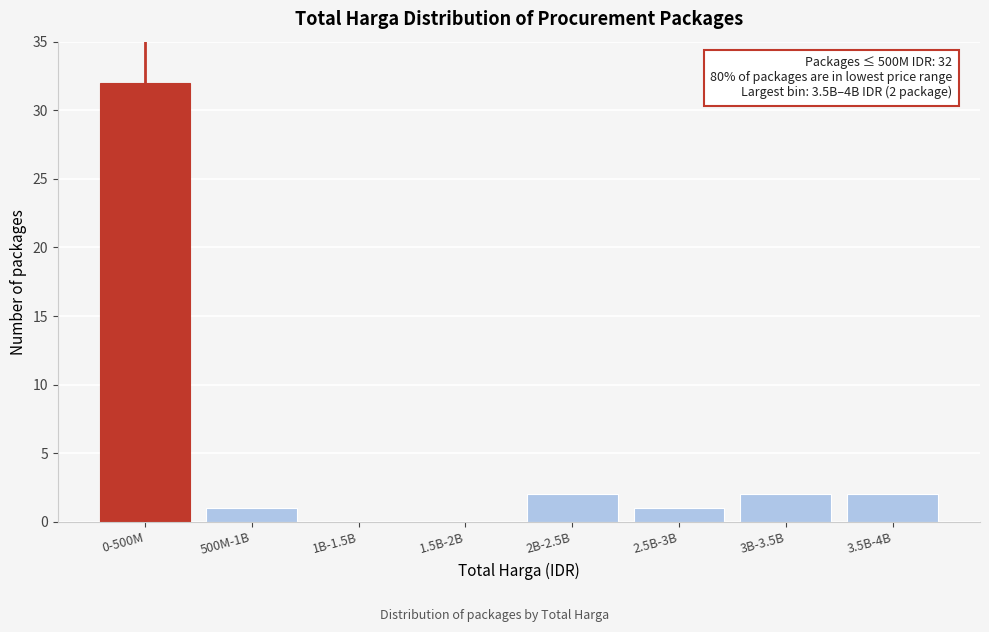

Reading left to right, what are all the values shown in this chart?

0-500M=32	500M-1B=1	1B-1.5B=0	1.5B-2B=0	2B-2.5B=2	2.5B-3B=1	3B-3.5B=2	3.5B-4B=2